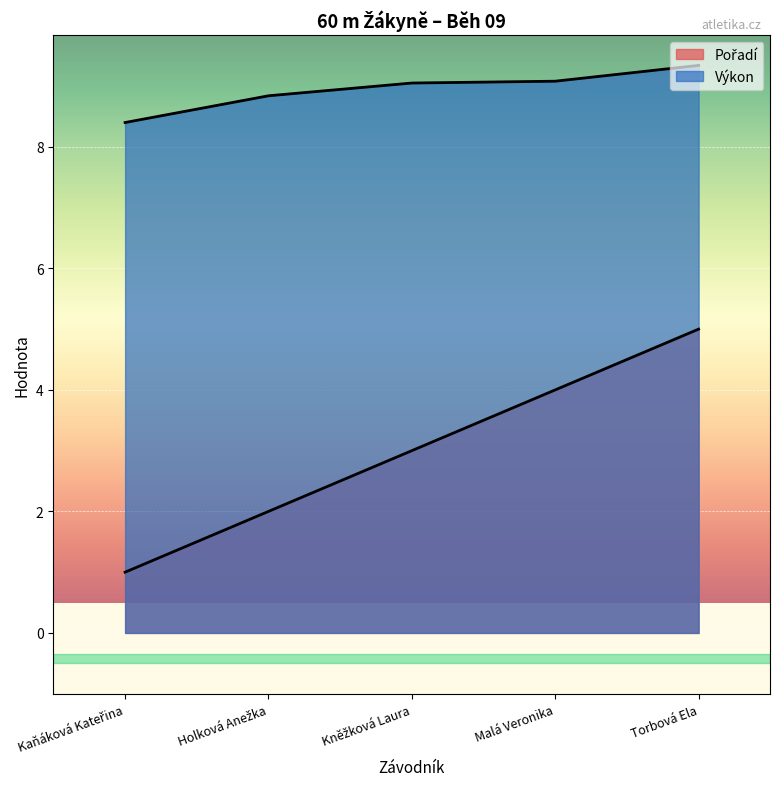

How many lines are shown in the chart?

2